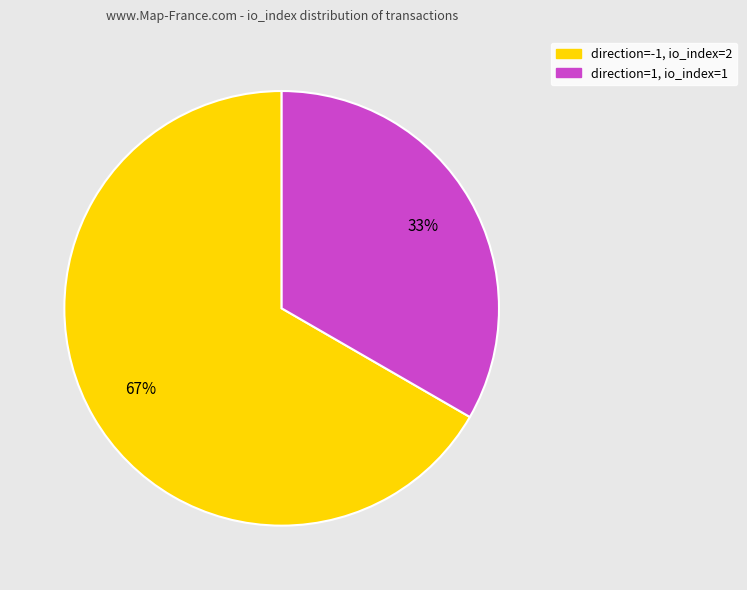

To the nearest percent, what is the average slice percentage?

50%